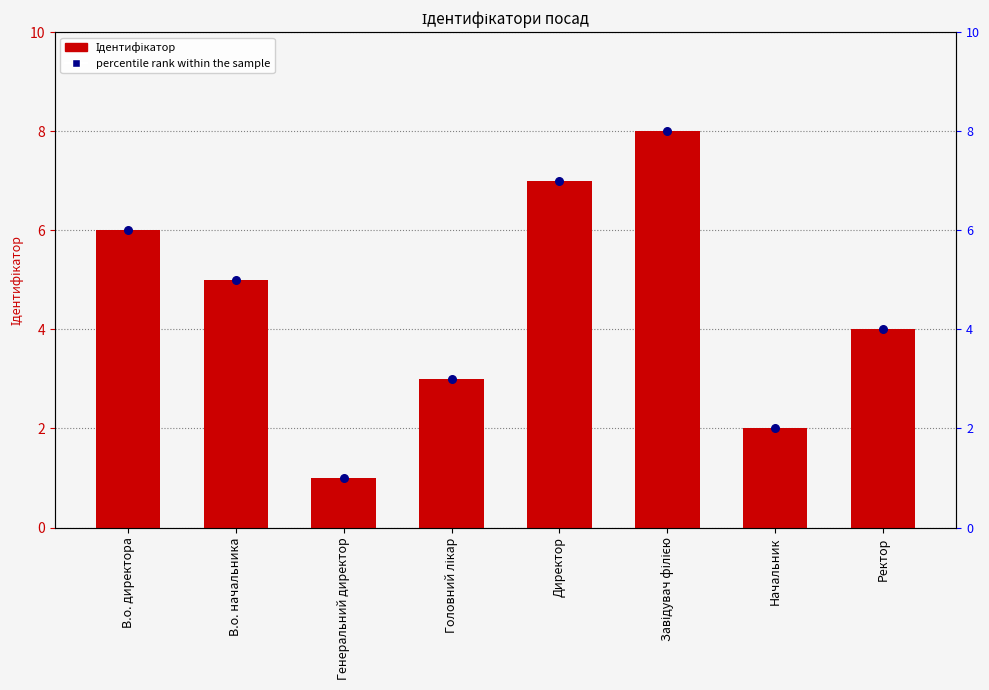

Which series has the largest total across all categories?

Ідентифікатор